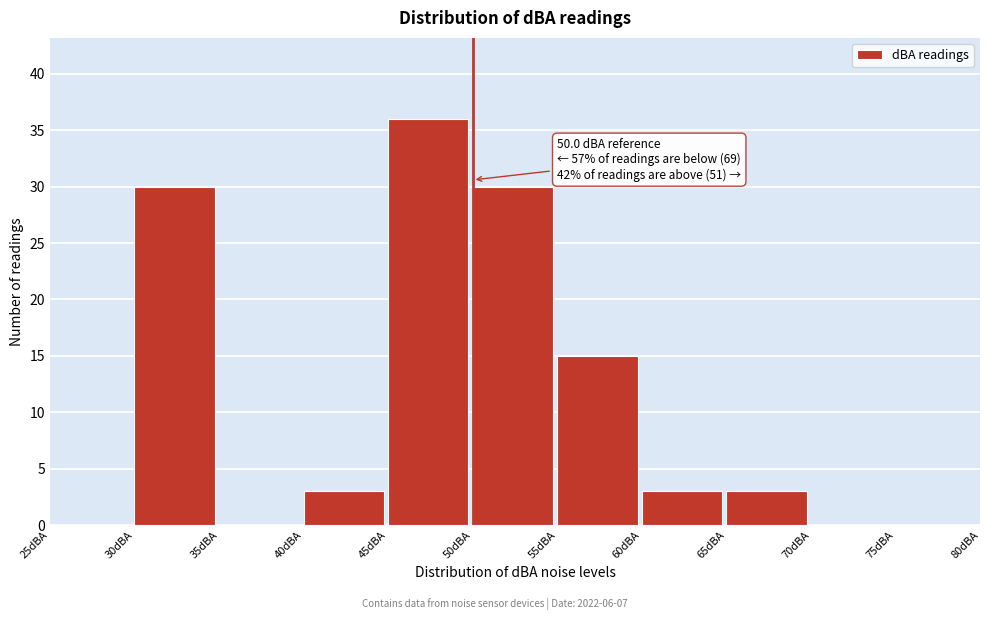

Over which range of the x-axis is the bar tallest?

45 to 50